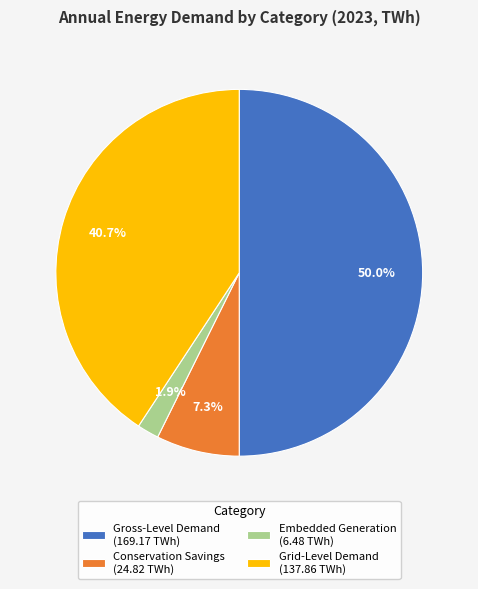

True or false: Gross-Level Demand accounts for 61% of the total.

False